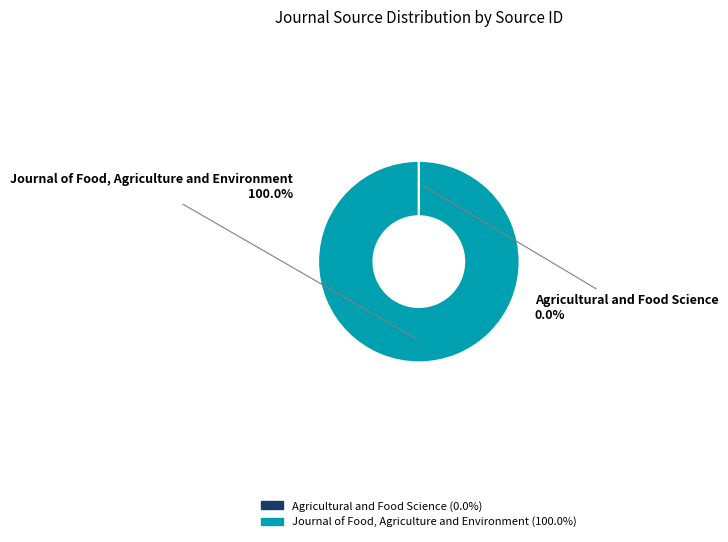

Which category has the biggest portion of the pie?

Journal of Food, Agriculture and Environment